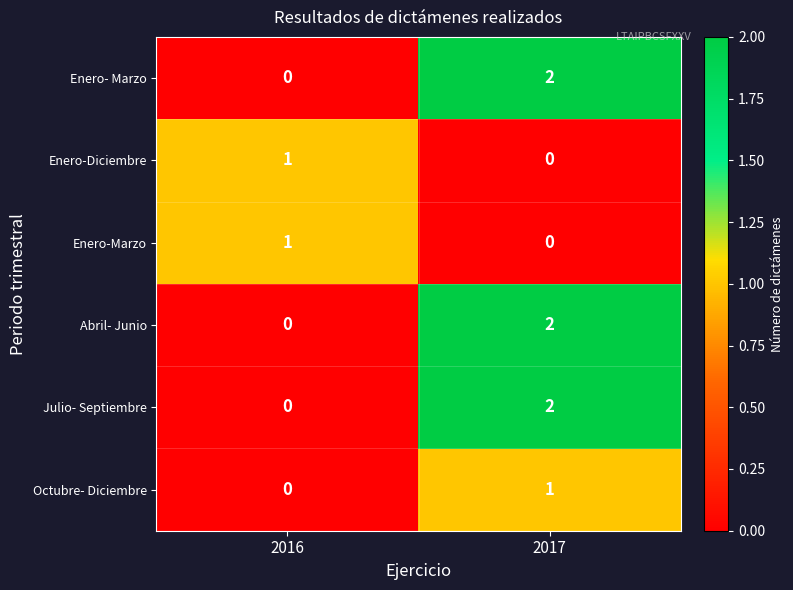

What is the greatest value displayed?

2